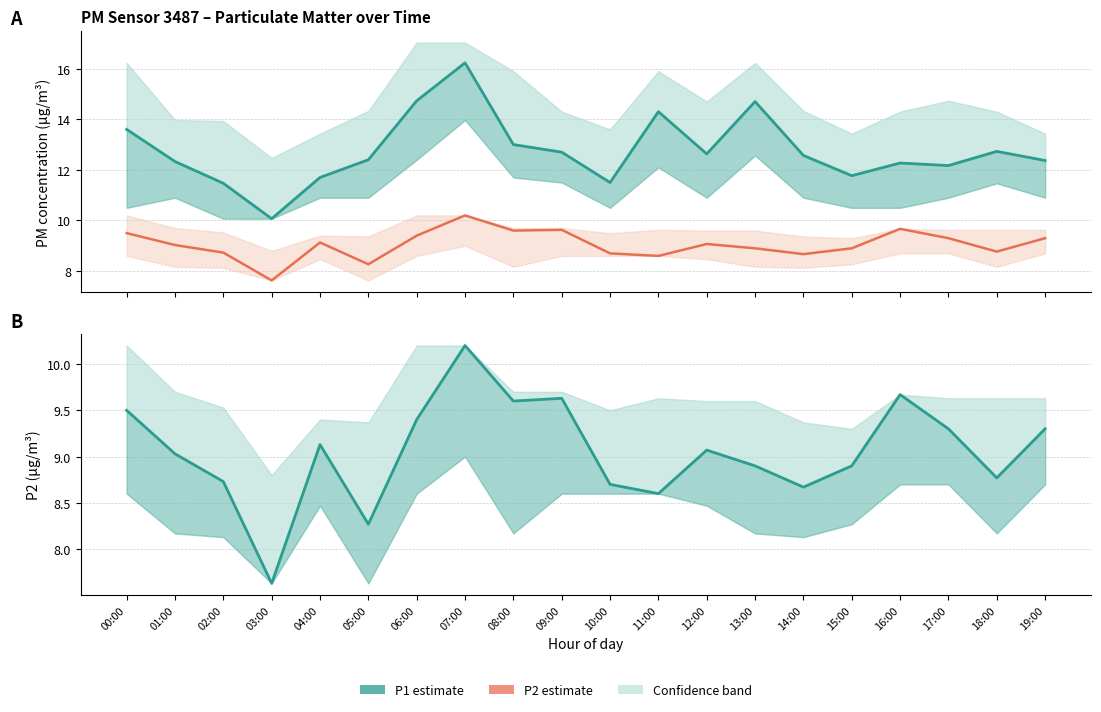

At 09:00, list the series in order from largest to smallest.

P1 (µg/m³), P2 (µg/m³)